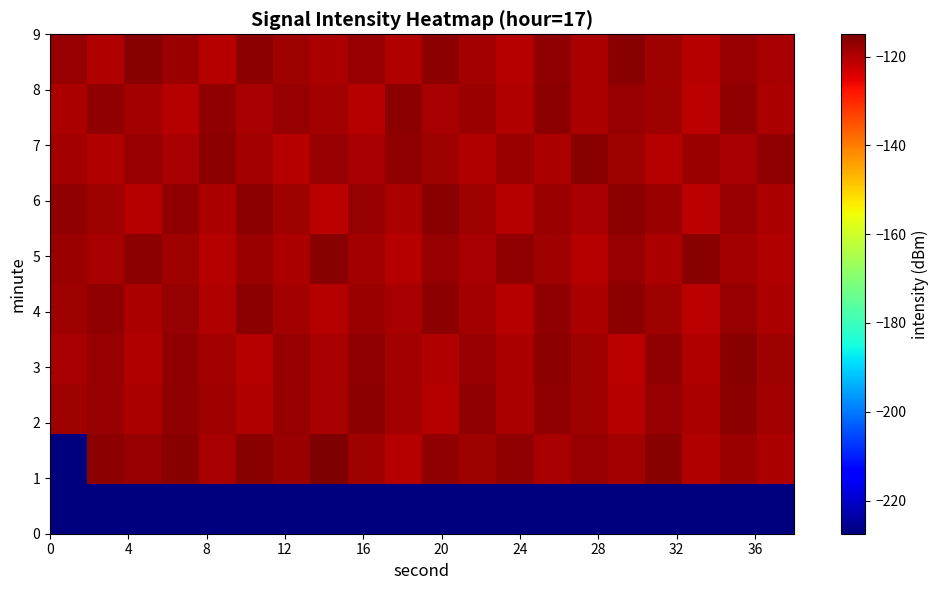

How many series are shown in this chart?

10